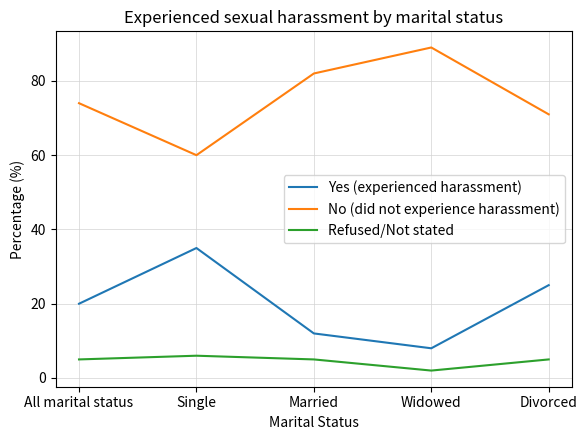

List the series in order of their peak value, lowest first.

Refused/Not stated, Yes (experienced harassment), No (did not experience harassment)